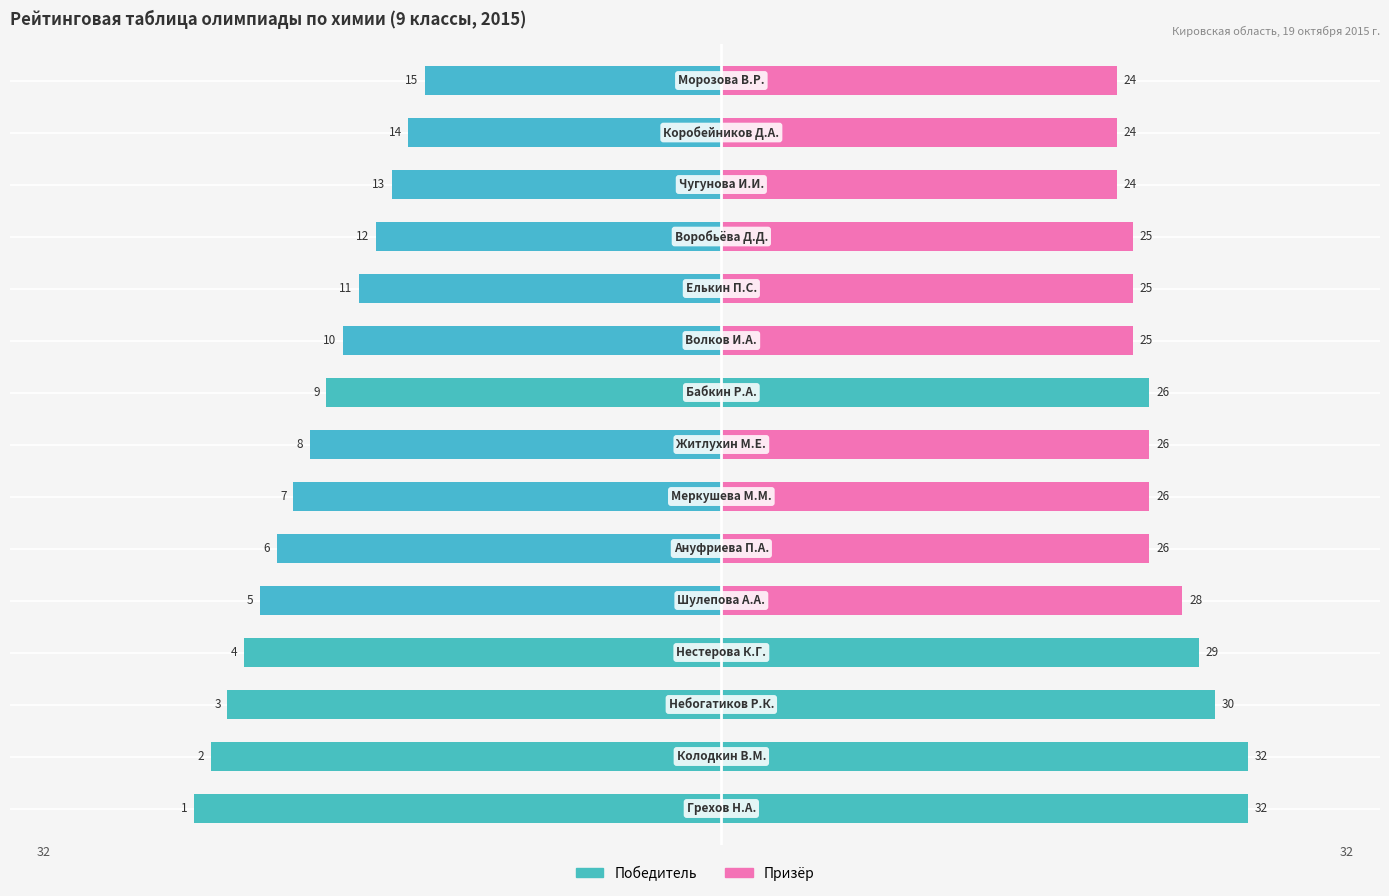

What value does the Место (обратно) series have at 5, to the nearest 5?

-25